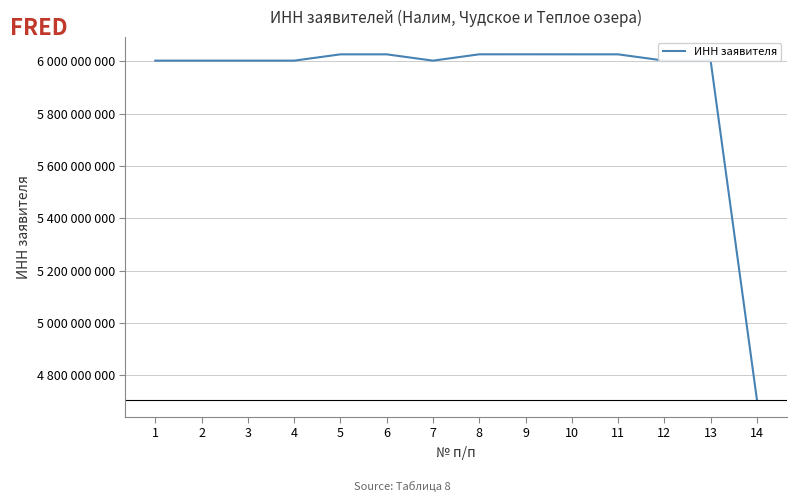

What is the sum of the values at 8 and 11?

12054228211